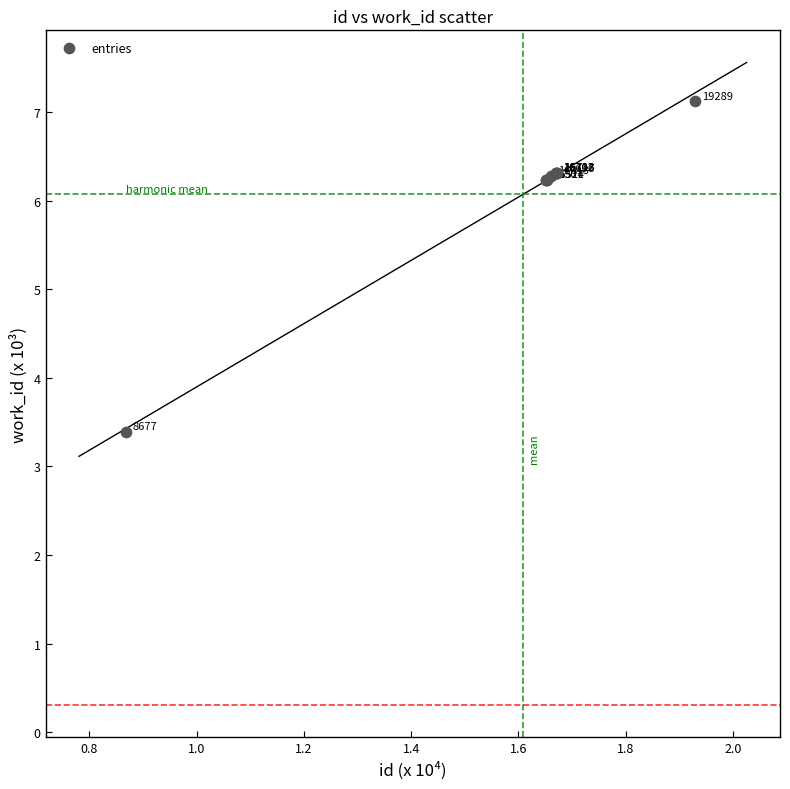

What Y value in the scatter plot is closest to 5?

6.2